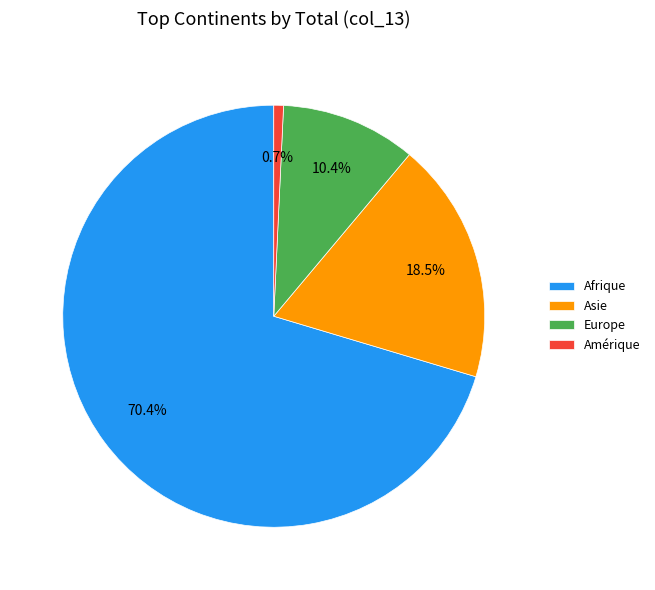

What percentage is NOT represented by Asie?

81.5%